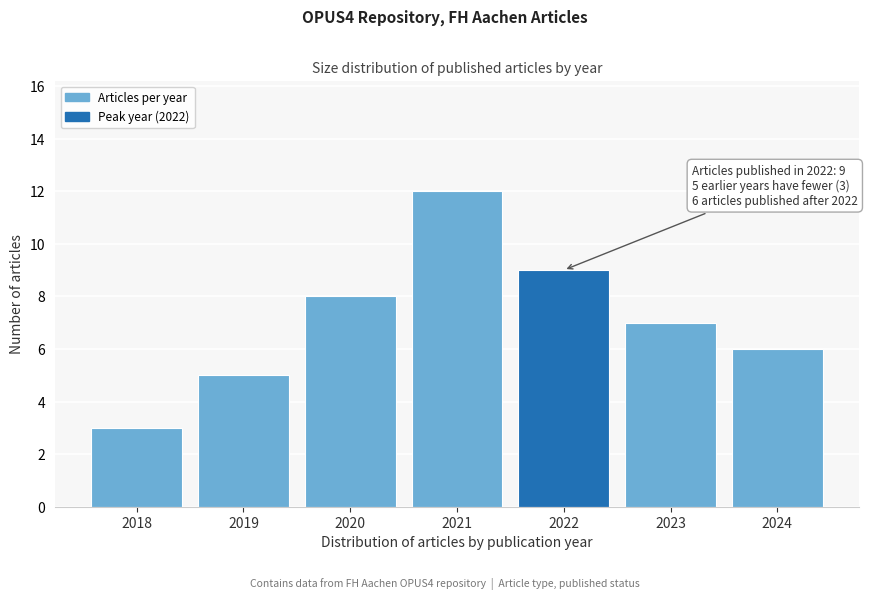

Reading right to left, extract all data points from this chart.

2024=6	2023=7	2022=9	2021=12	2020=8	2019=5	2018=3